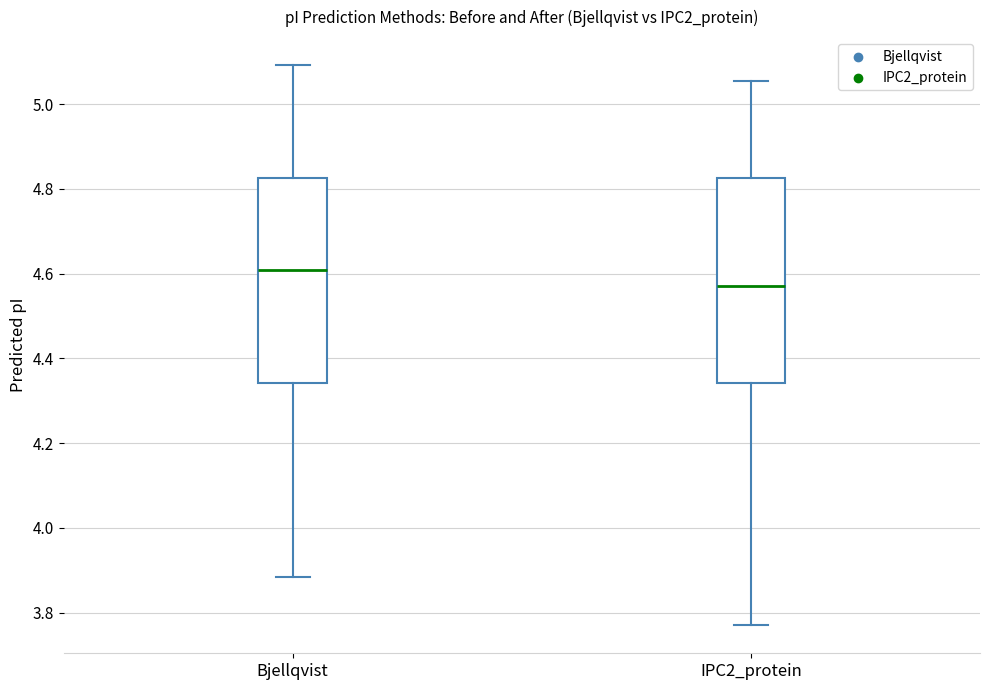

Reading left to right, read every box against the y-axis: the position of its median line, the range the box covers, and the ends of its whiskers. The values are not printed on the chart, so give them approximately, as read against the axis.

Bjellqvist: median 4.60, box 4.34 to 4.82, whiskers 3.88 to 5.10
IPC2_protein: median 4.58, box 4.34 to 4.82, whiskers 3.78 to 5.06